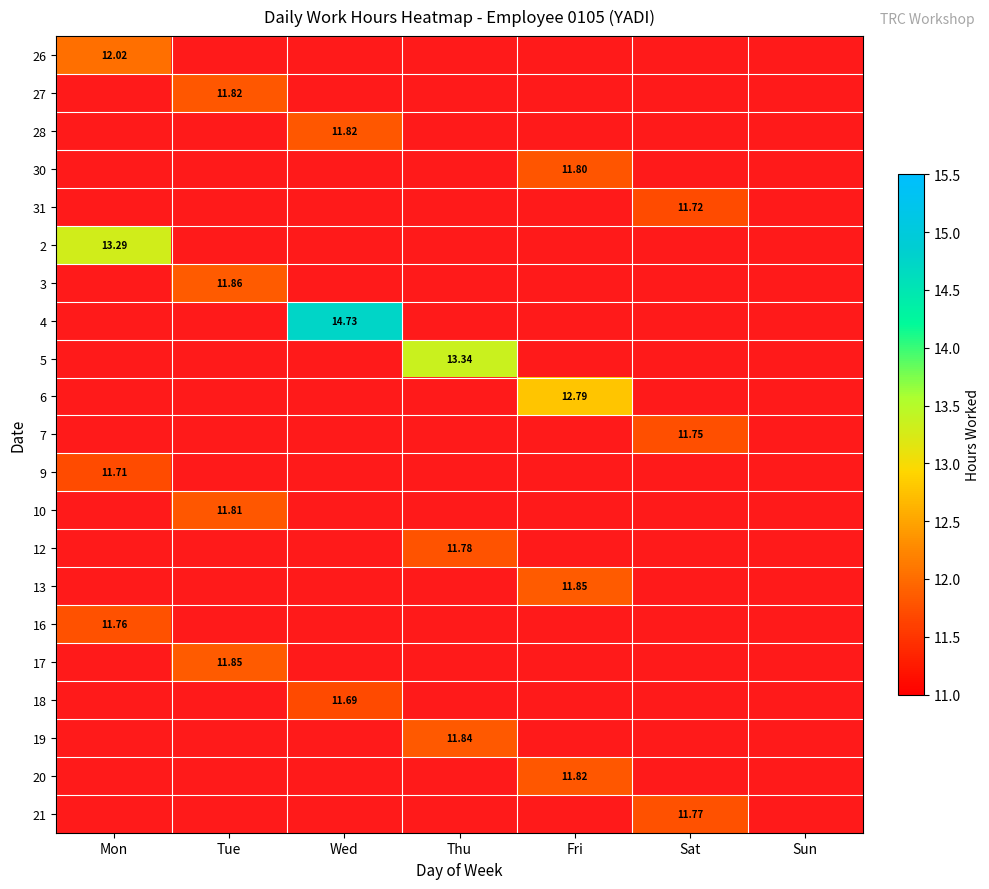

Is the value of 21 at Sat greater than the value of 19 at Tue?

No